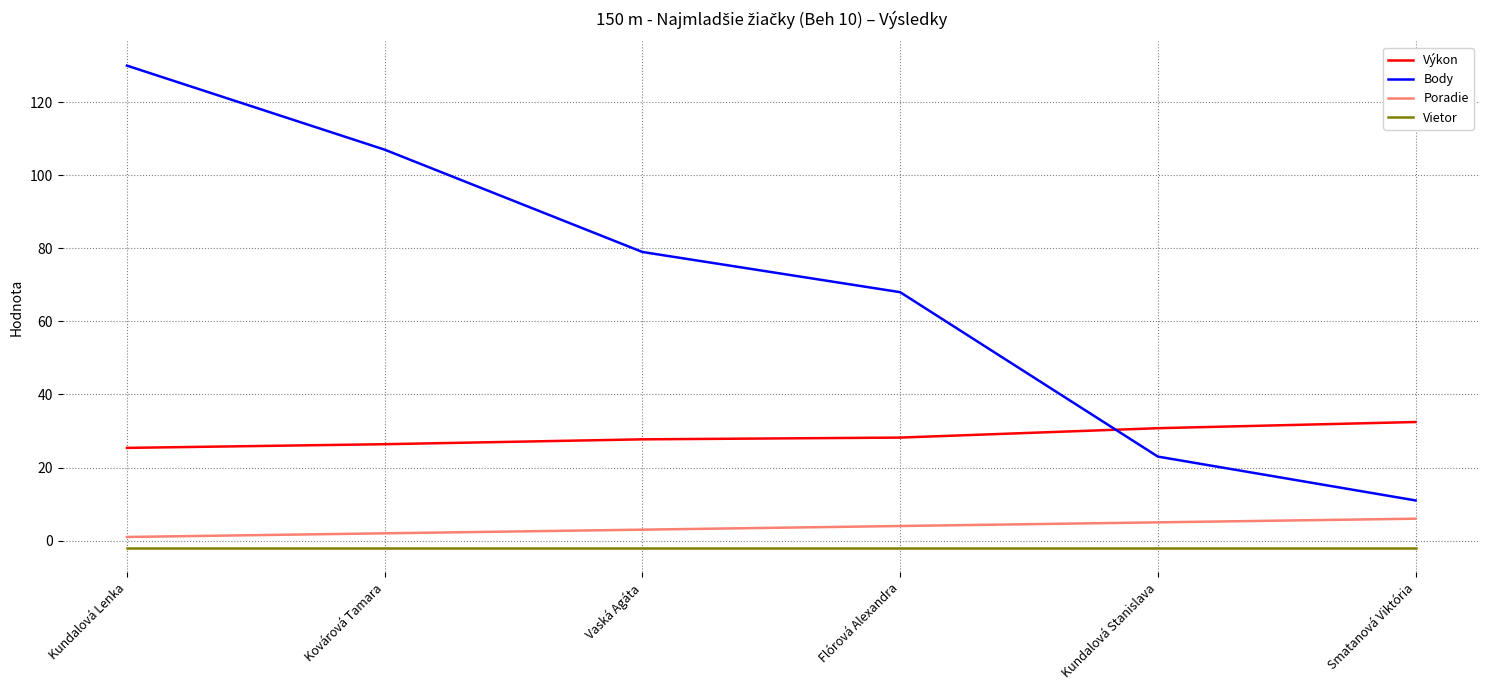

Is the value of Poradie at Smatanová Viktória greater than the value of Body at Vaská Agáta?

No